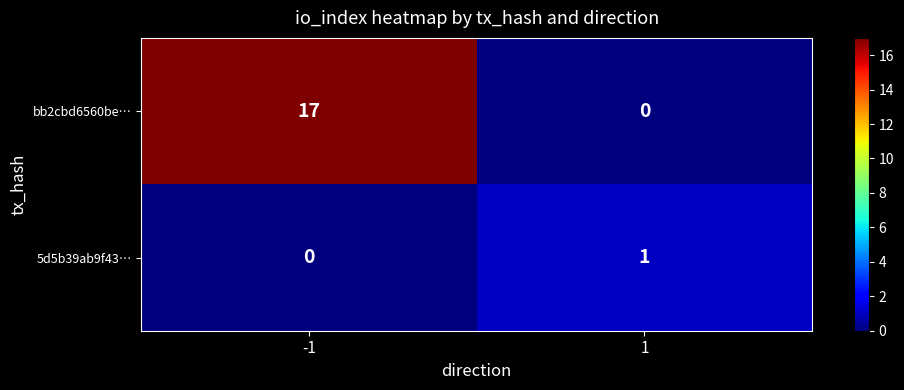

What is the difference between the maximum and minimum values in the bb2cbd6560be… series?

17